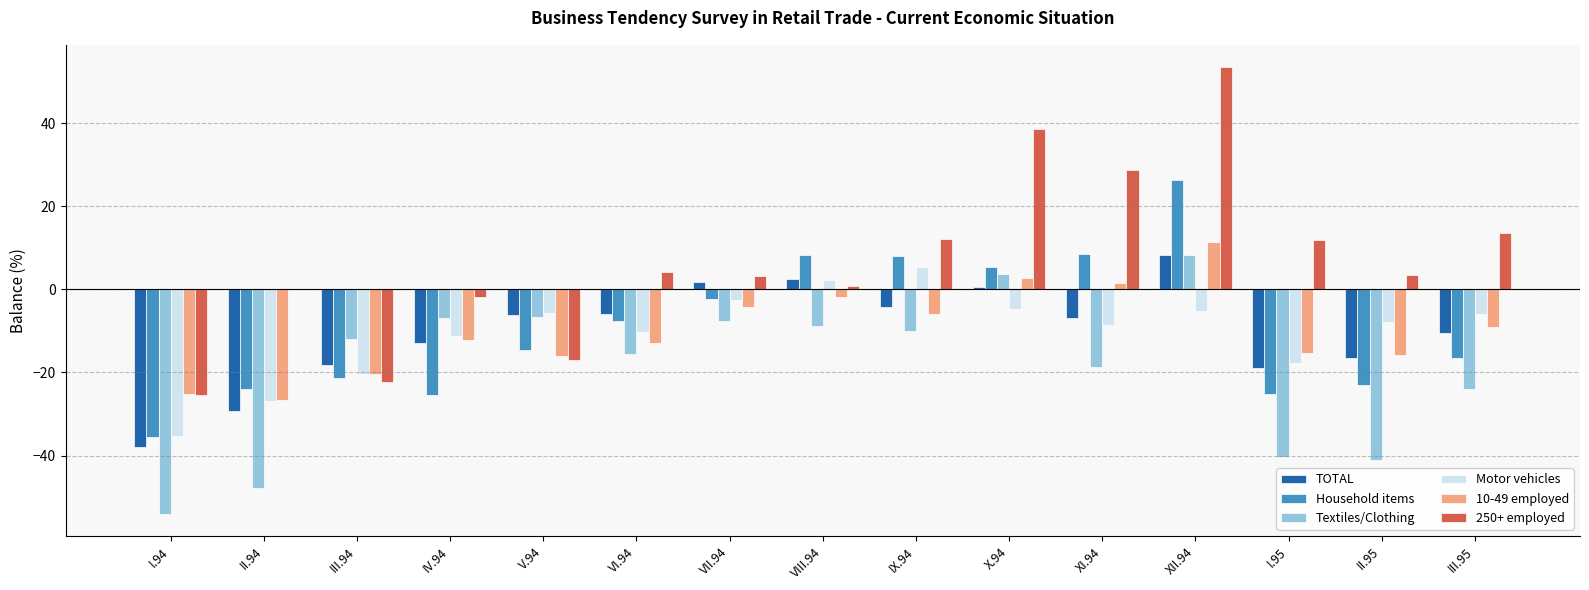

Between VII.94 and XI.94, which series saw the biggest shift?

250+ employed